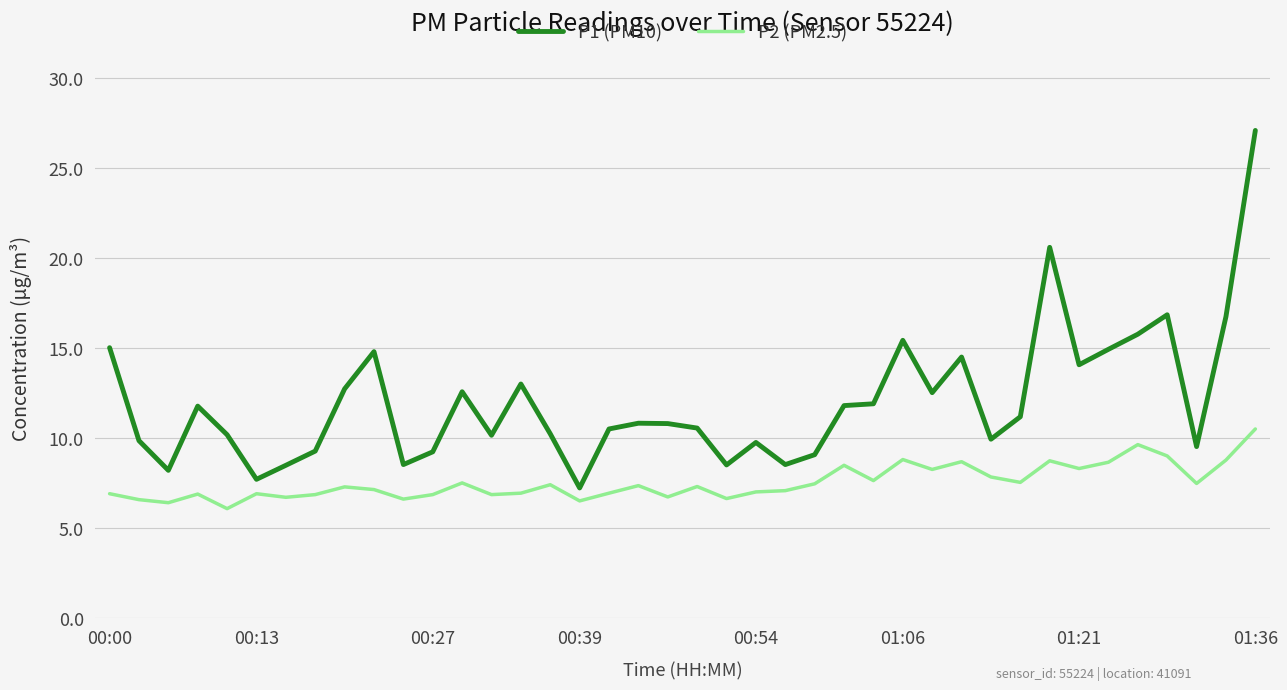

What is the difference between the maximum and minimum values in the P1 (PM10) series?

19.9